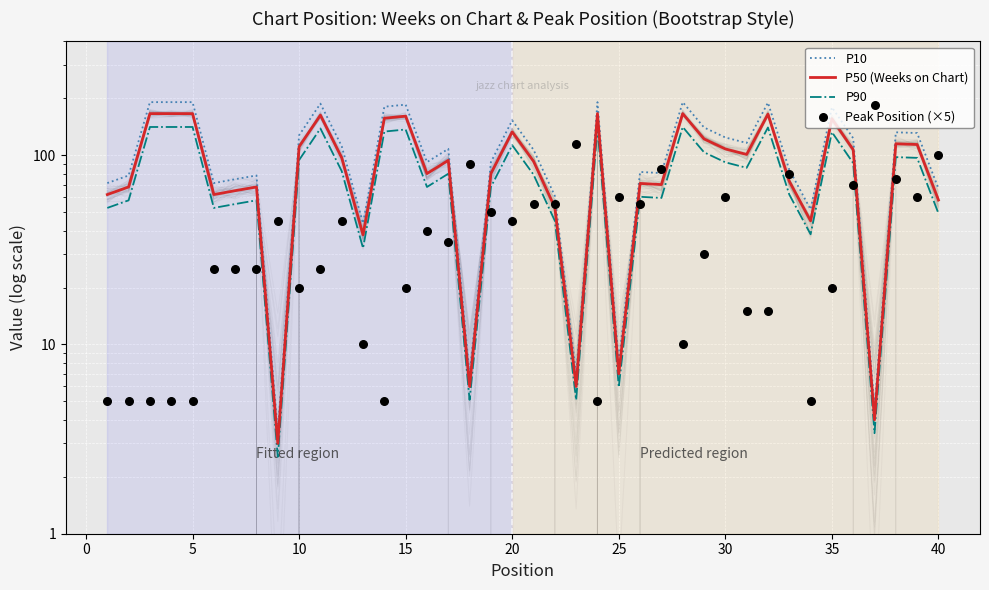

Which series has the largest total across all categories?

P10